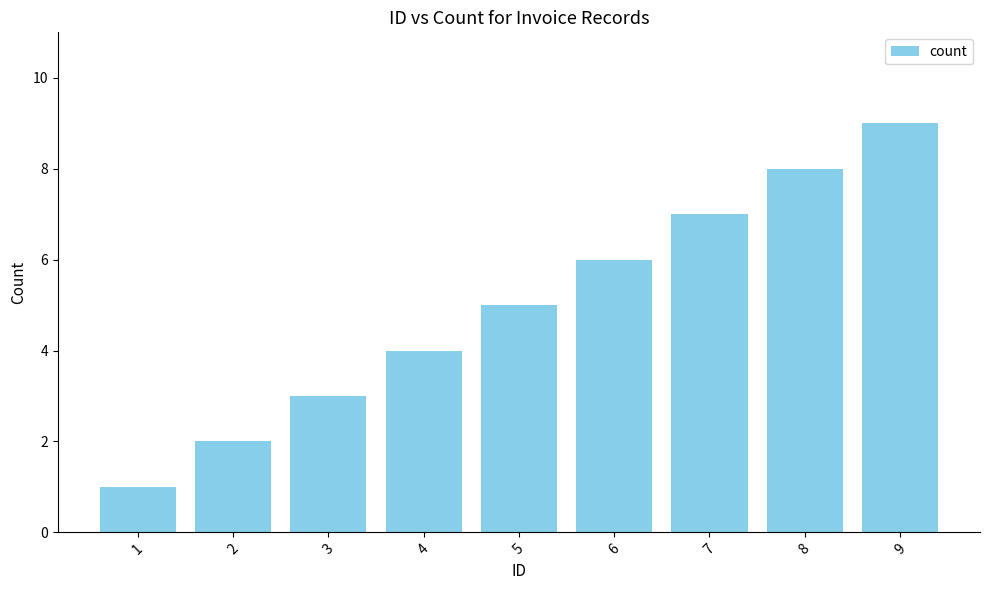

What is the change in value from 4 to 7?

+3